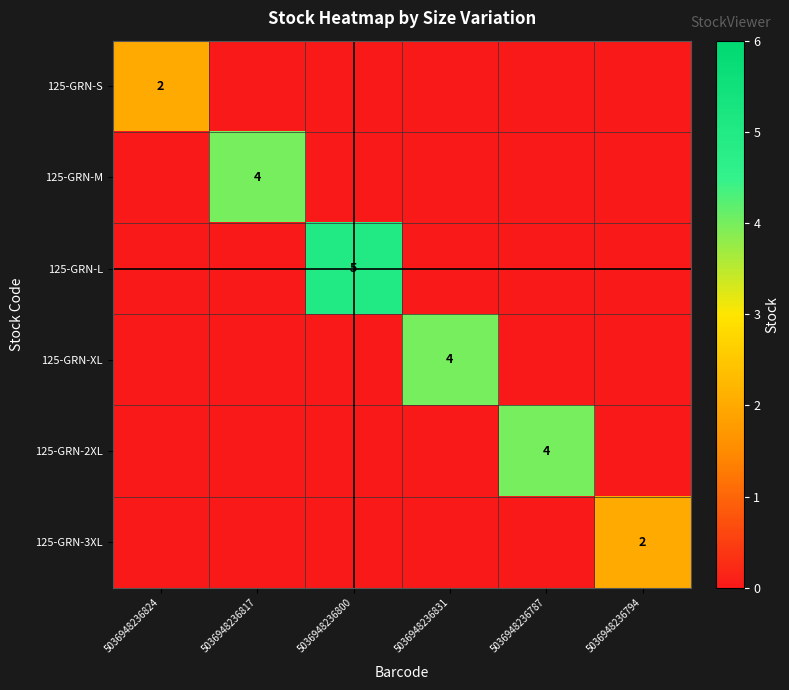

At how many categories does at least one series exceed 0?

6